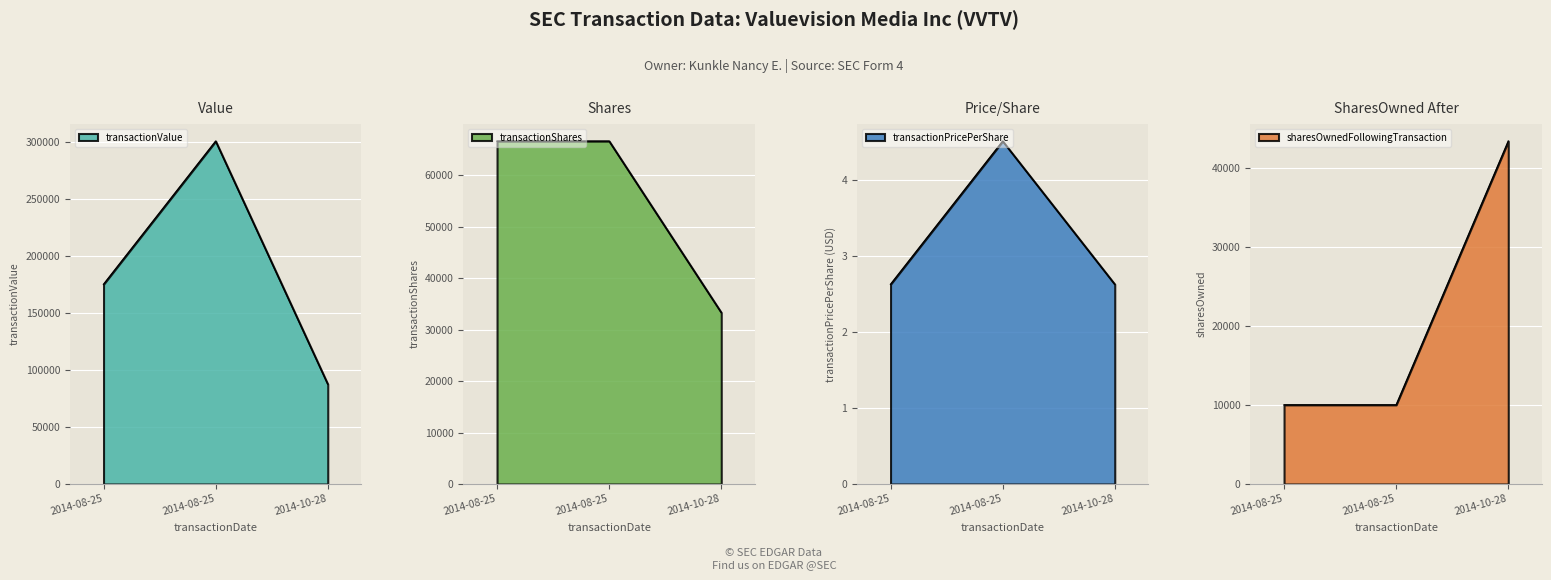

Is the value of transactionPricePerShare at 2014-10-28 greater than the value of transactionShares at 2014-08-25?

No